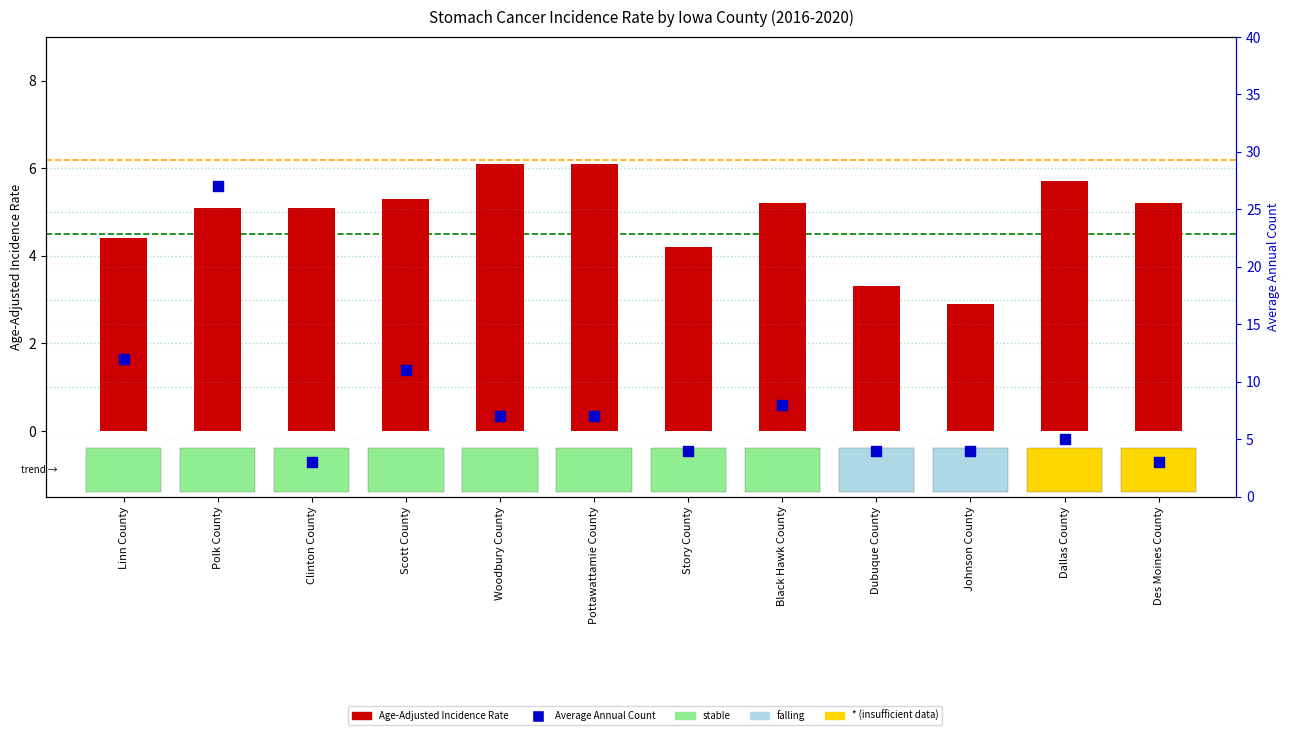

Is the value of Average Annual Count at Linn County greater than the value of Age-Adjusted Incidence Rate at Pottawattamie County?

Yes